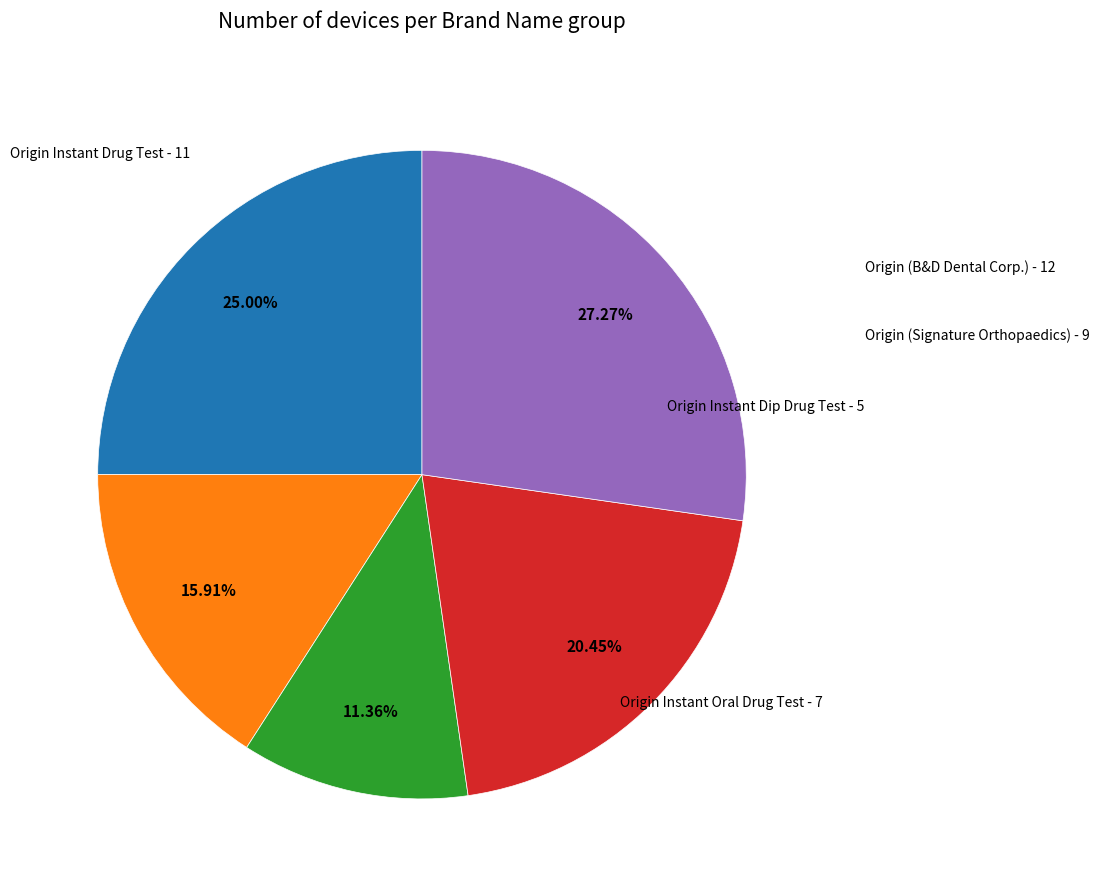

Is there a majority slice in this chart?

No